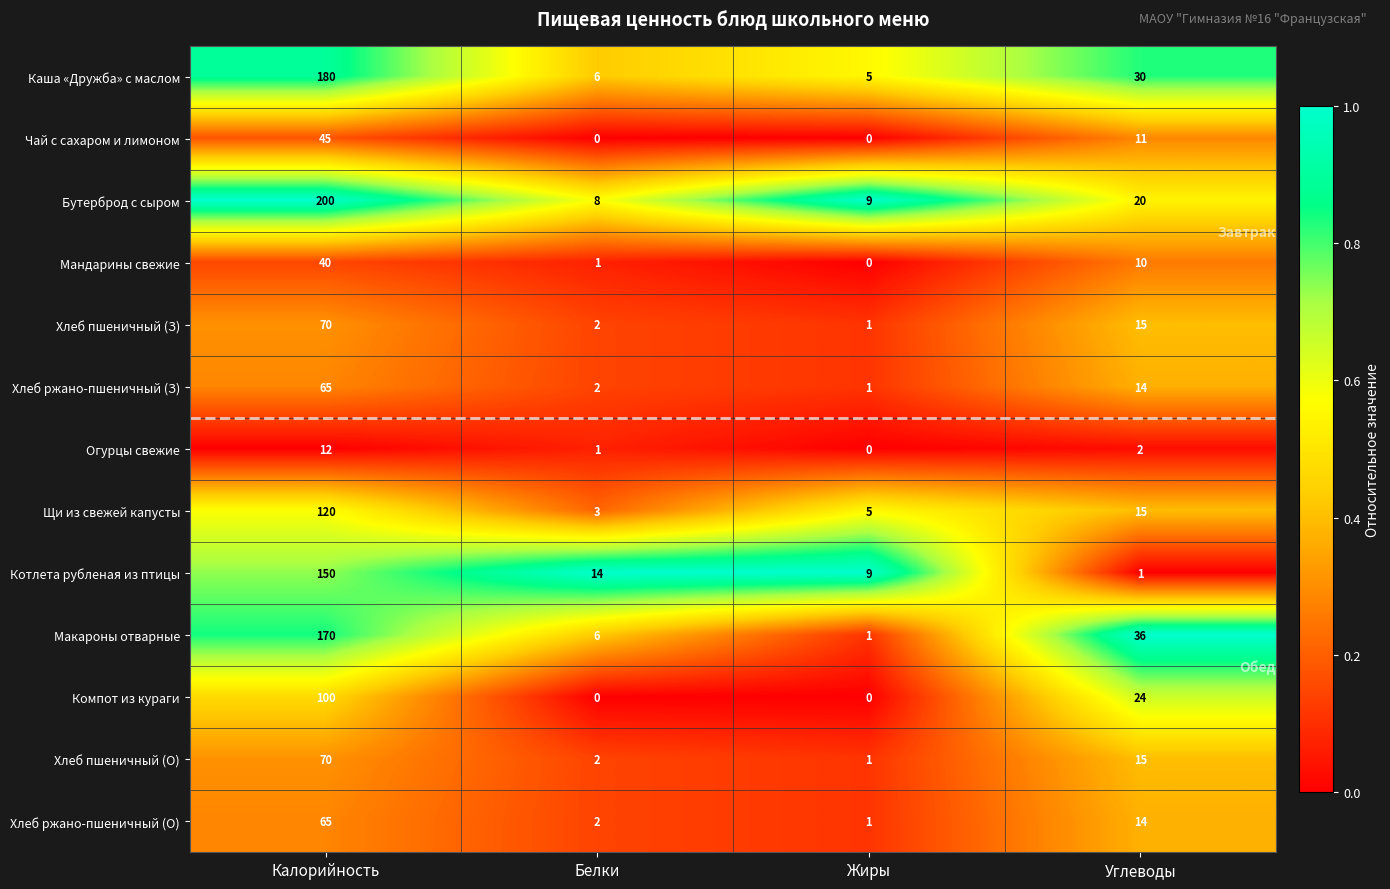

What is the difference between the second highest and second lowest values in the Хлеб пшеничный (З) series?

13